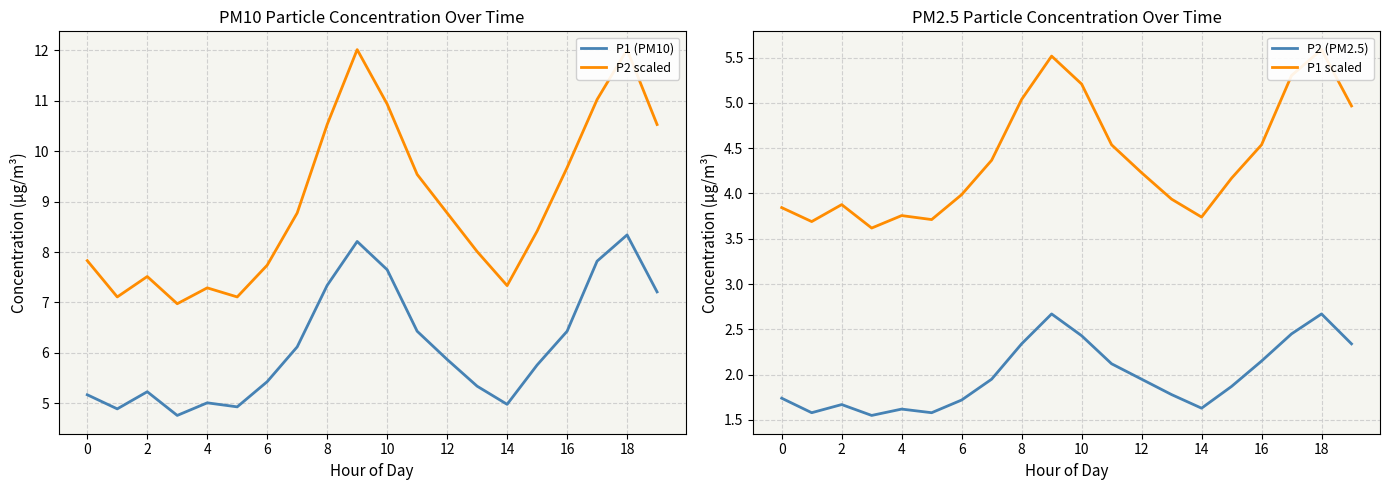

True or false: P1 (PM10) has a value of 8.3 at 18.

True